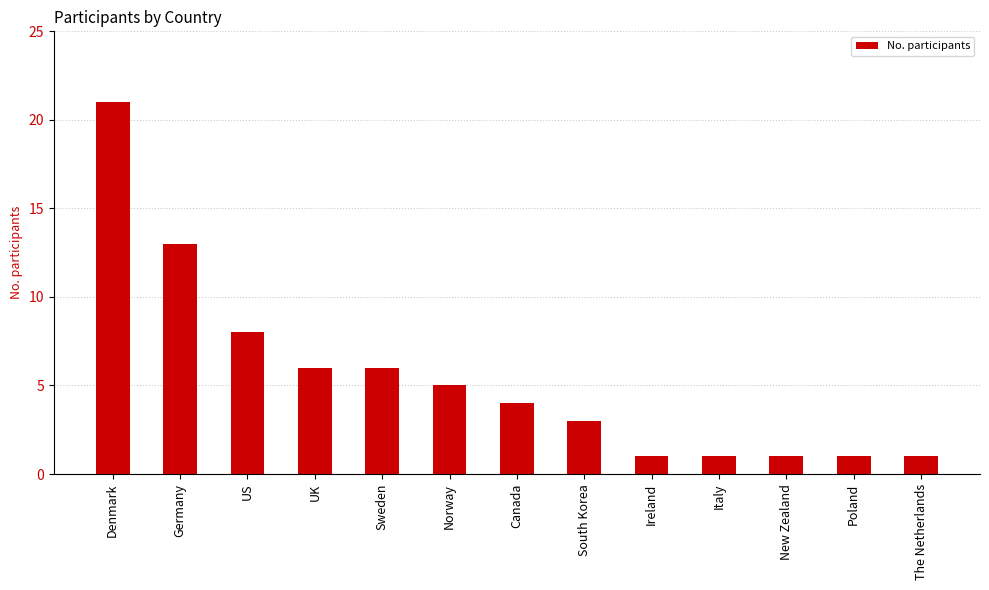

What is the difference between the maximum and minimum values?

20